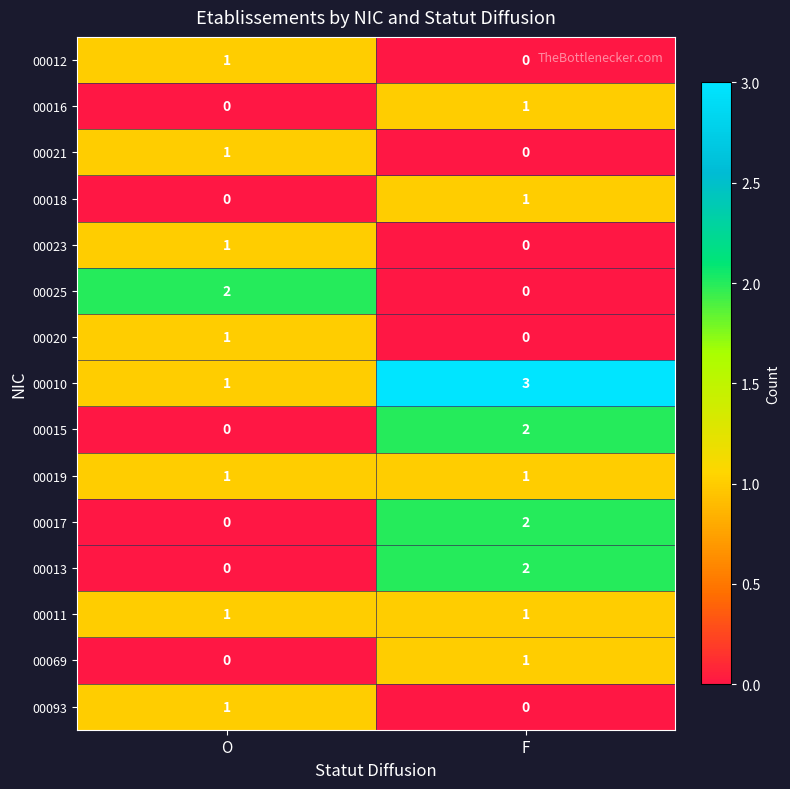

Count the number of categories in the chart.

2